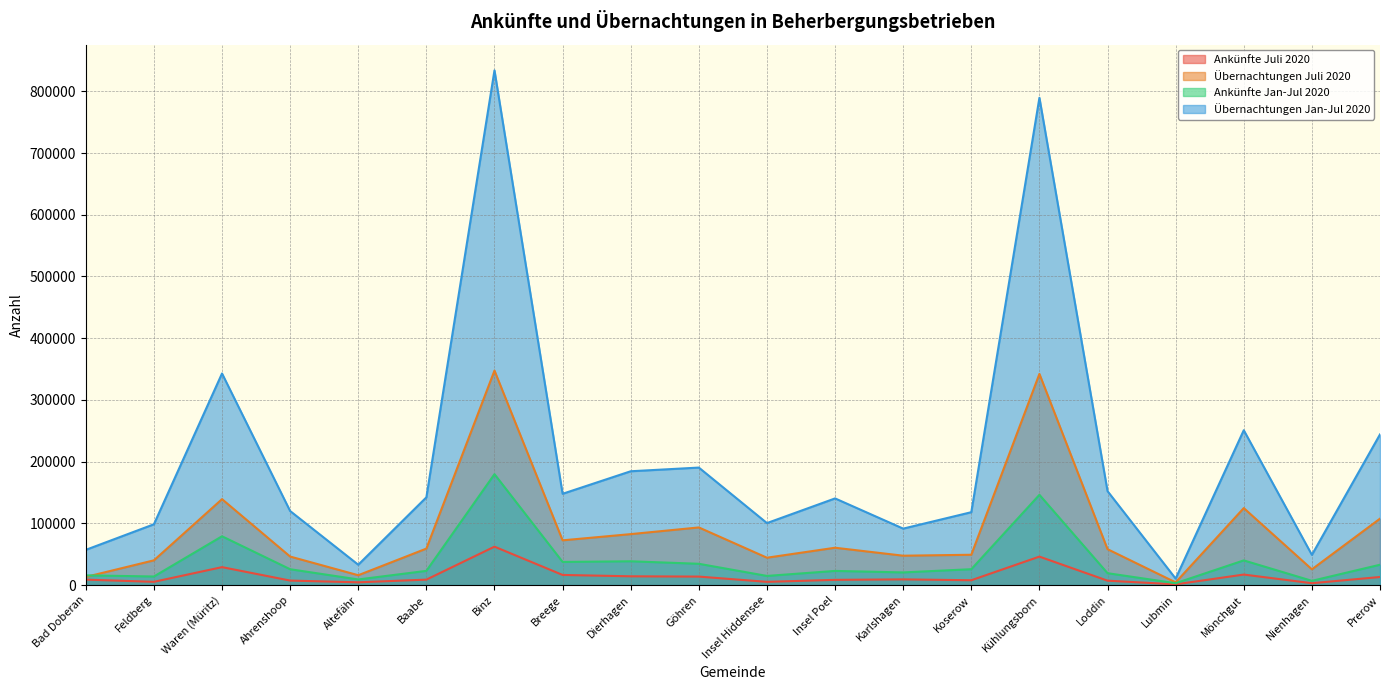

What is the approximate value of Übernachtungen Juli 2020 at Insel Hiddensee?

44306